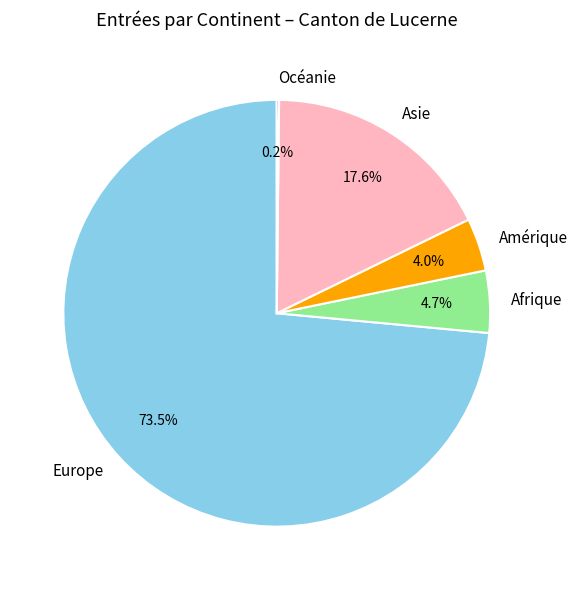

Which slice is the largest?

Europe